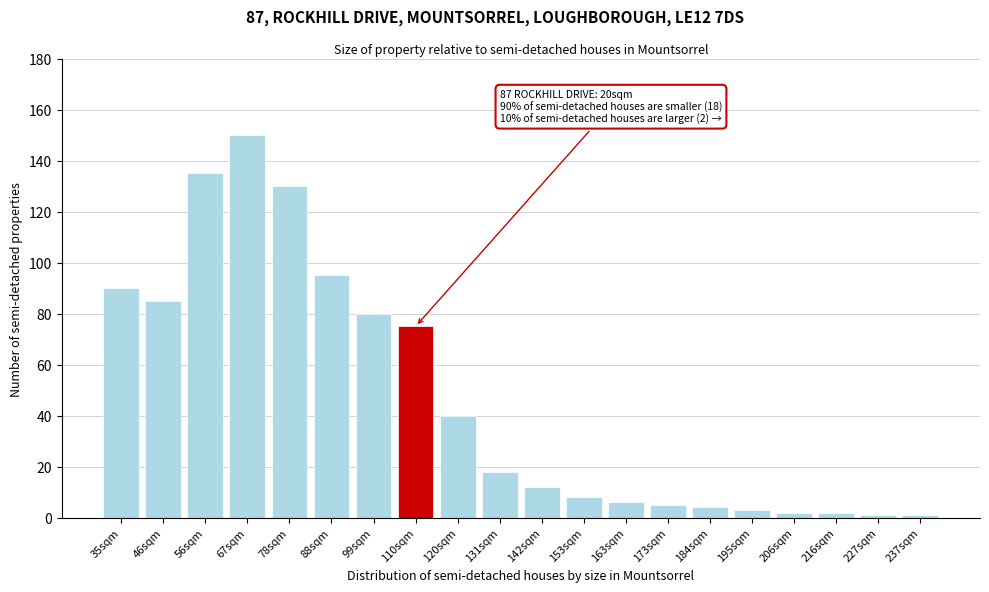

Reading left to right, what are all the values shown in this chart?

90	85	135	150	130	95	80	75	40	18	12	8	6	5	4	3	2	2	1	1